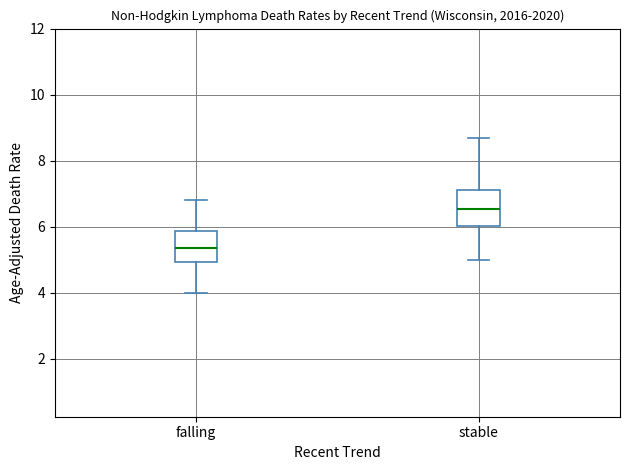

Reading left to right, read every box against the y-axis: the position of its median line, the range the box covers, and the ends of its whiskers. The values are not printed on the chart, so give them approximately, as read against the axis.

falling: median 5.4, box 5.0 to 5.8, whiskers 4.0 to 6.8
stable: median 6.6, box 6.0 to 7.2, whiskers 5.0 to 8.8